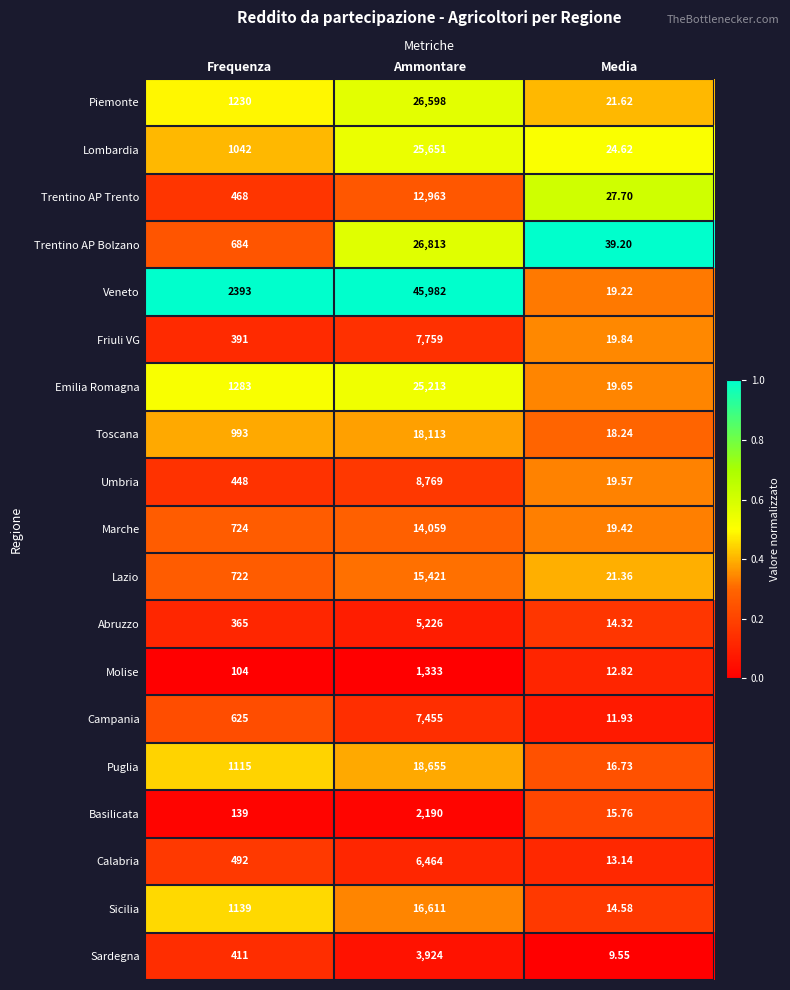

Which series has the largest total across all categories?

Veneto